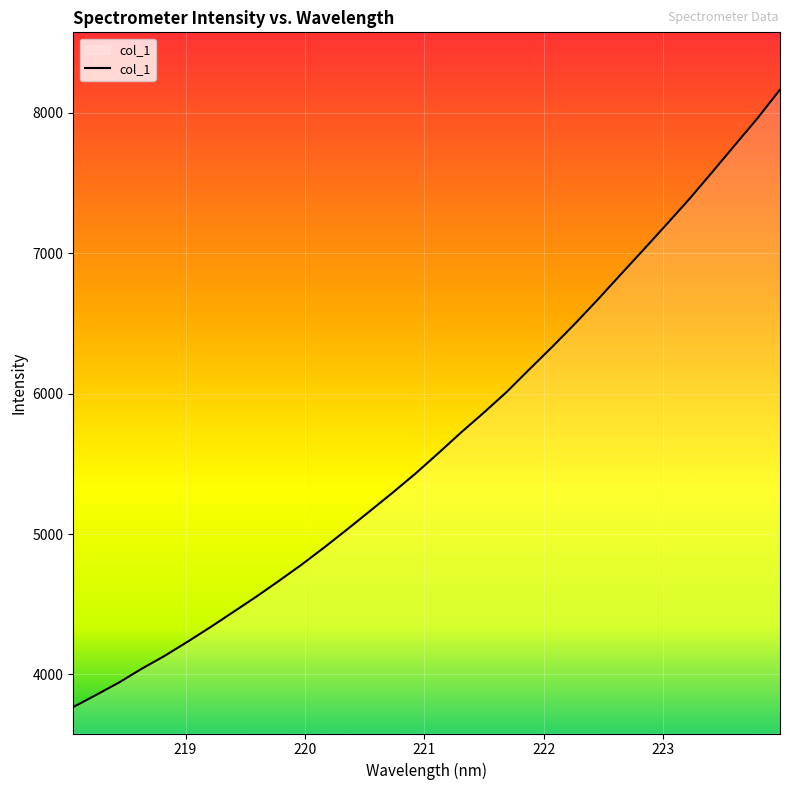

What is the greatest value displayed?

8163.1